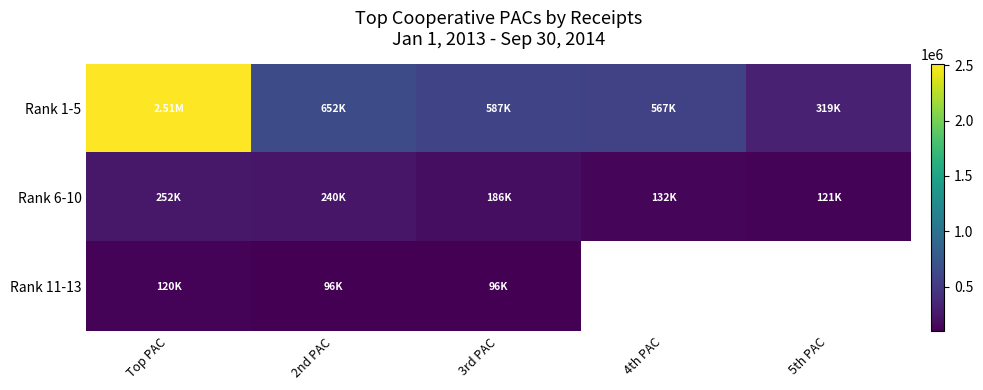

What is the lowest value of the Rank 6-10 series?

120797.0